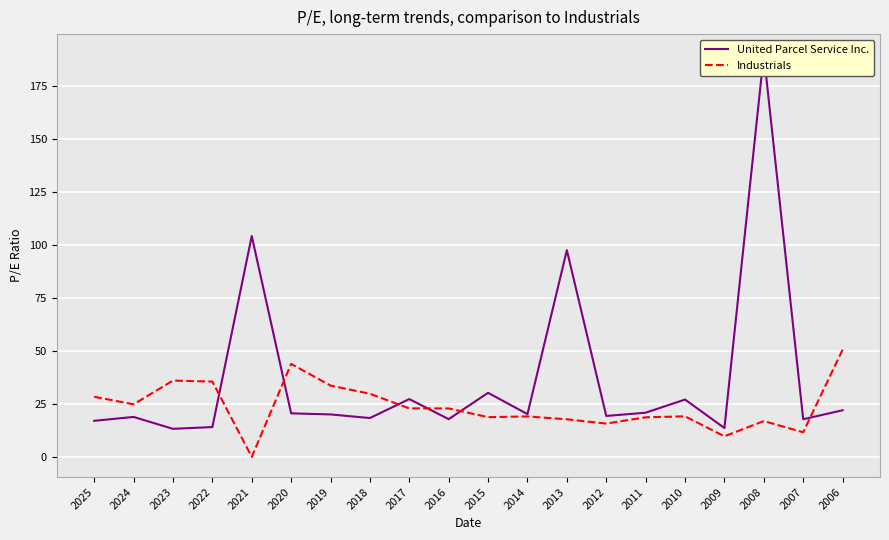

Reading right to left, what are all the values shown in this chart?

United Parcel Service Inc.: 22.0	17.8	190.2	13.7	27.1	20.9	19.4	97.7	20.2	30.3	17.8	27.3	18.4	20.1	20.6	104.3	14.1	13.3	18.9	17.1
Industrials: 50.6	11.7	16.9	9.7	19.2	18.7	15.8	17.8	19.1	18.8	22.9	22.9	29.8	33.7	44.0	0.0	35.6	36.1	24.9	28.4